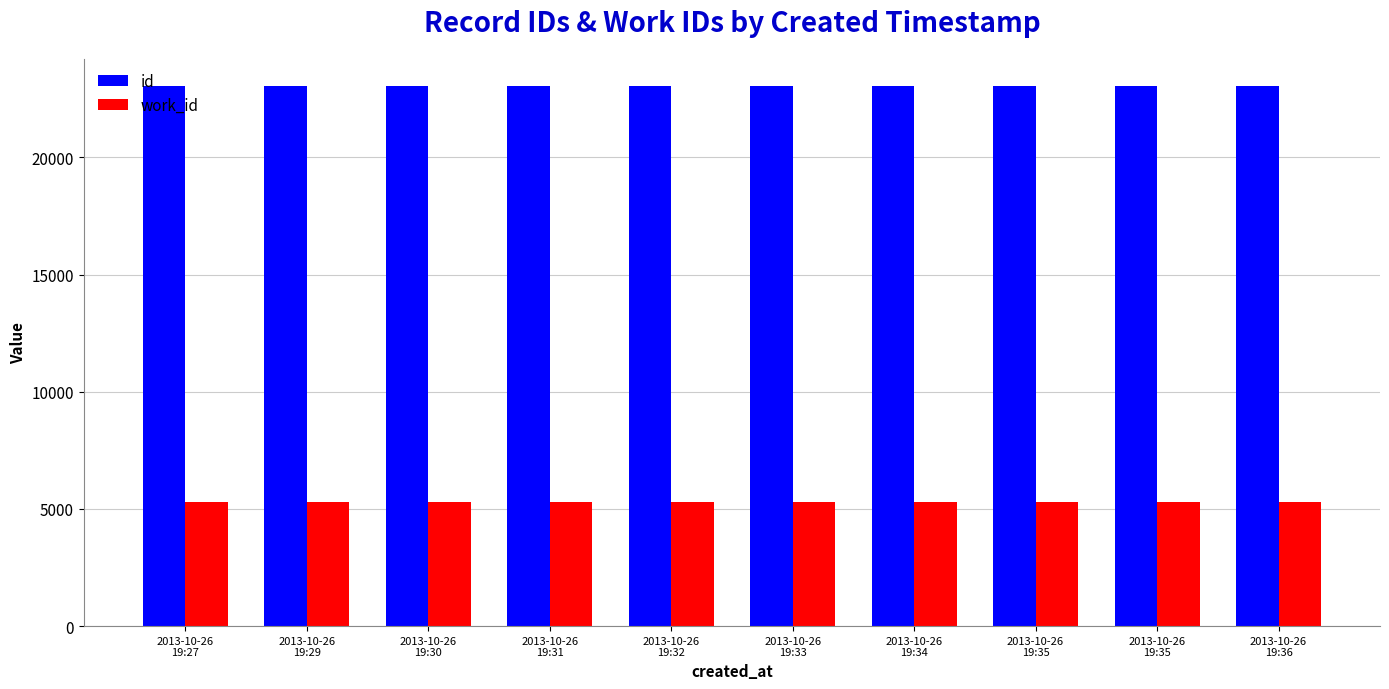

At how many categories does at least one series exceed 21953?

10